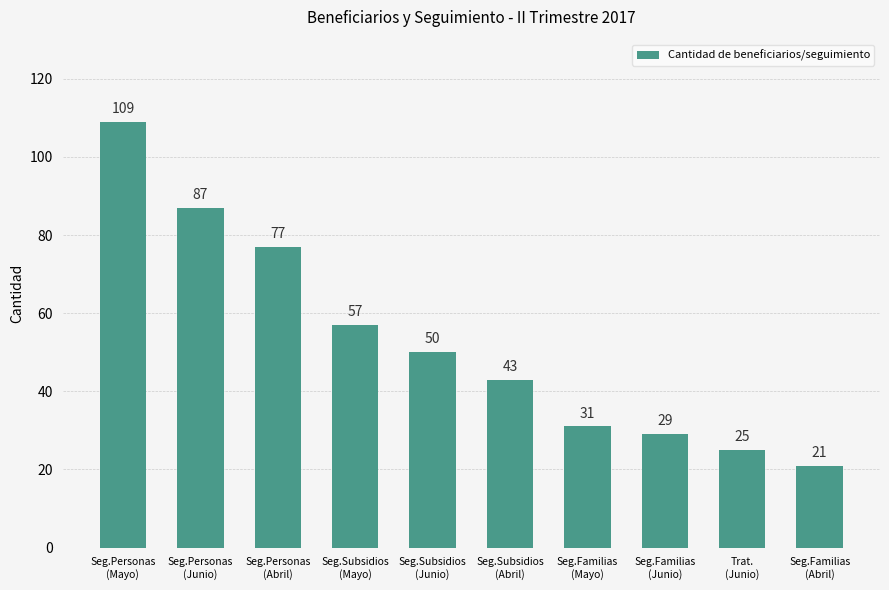

How many data points are less than 50?

5